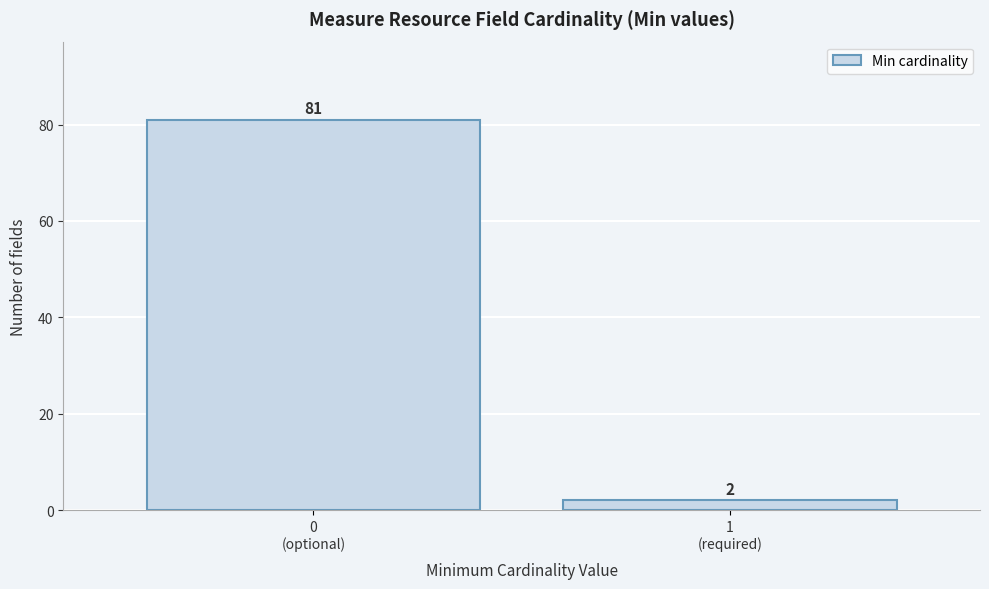

Reading left to right, transcribe all the data shown in this chart.

81	2